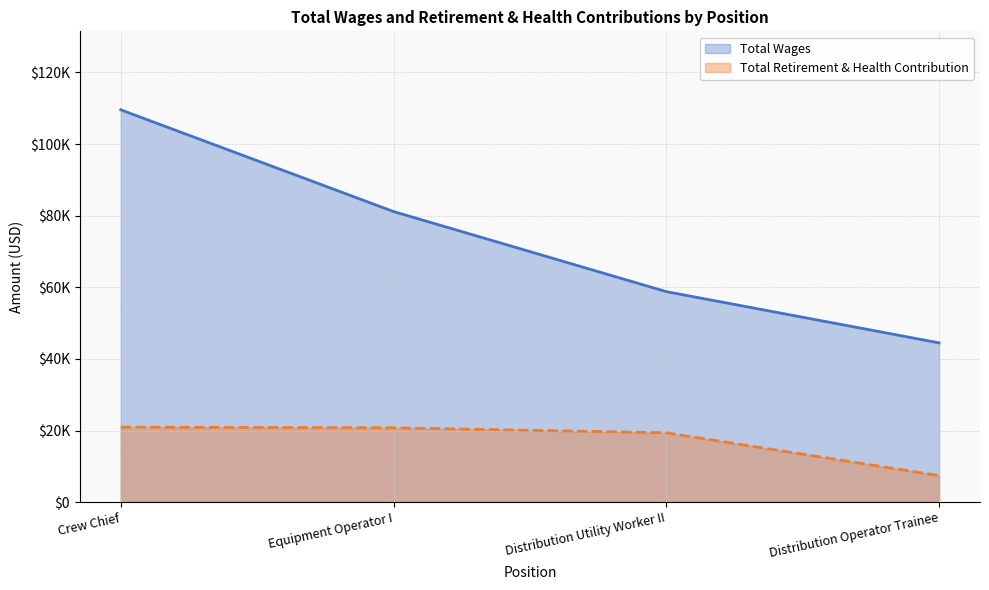

What is the value of the Total Retirement & Health Contribution point at the 1st from the left?

20967